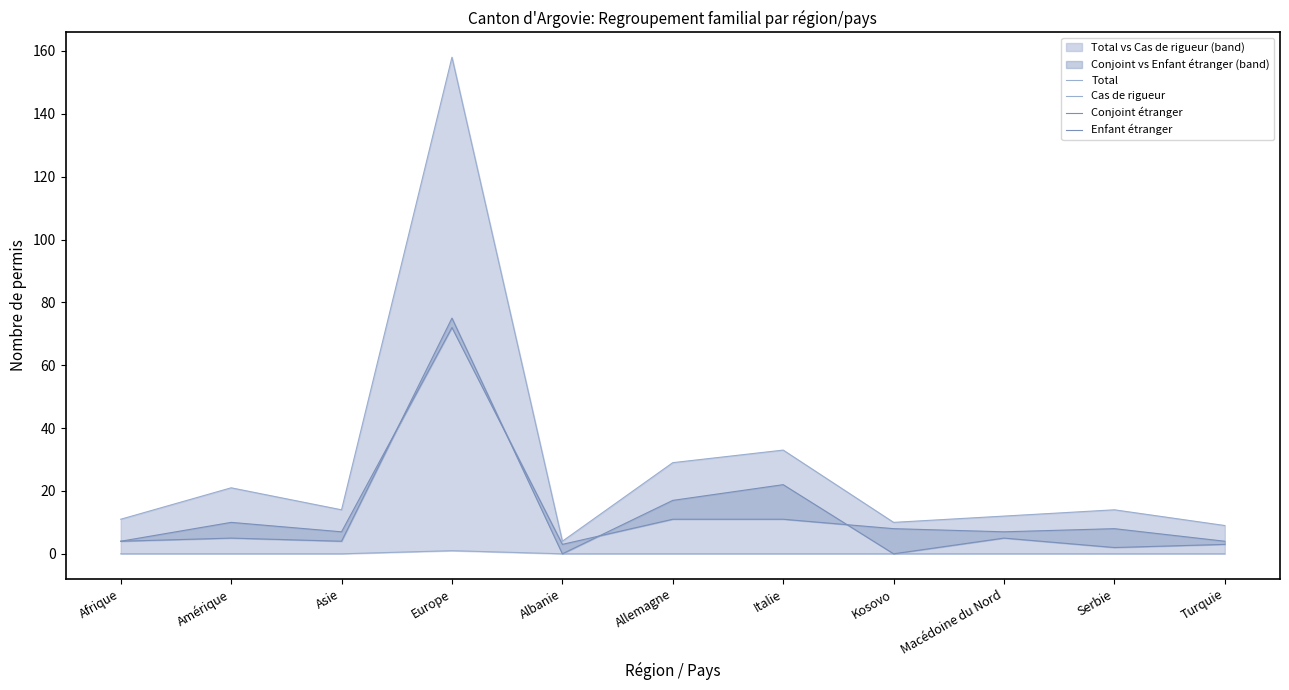

True or false: Enfant étranger and Total intersect in this chart.

False